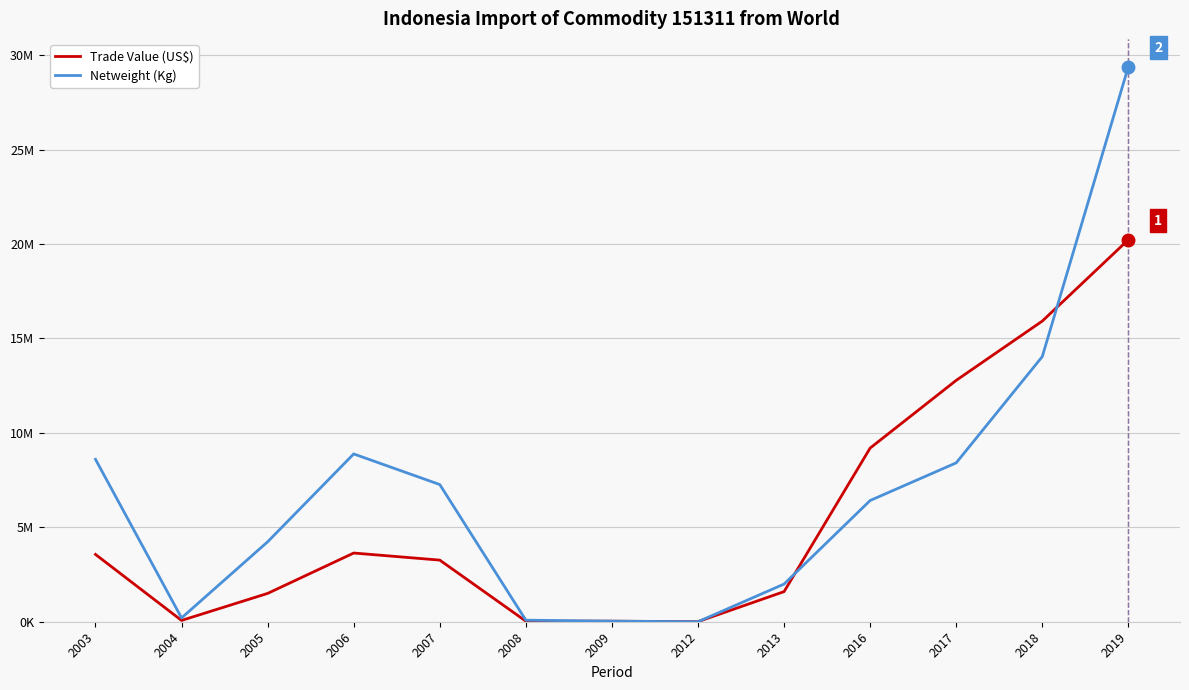

What are all the series names shown in the legend?

Trade Value (US$), Netweight (Kg)